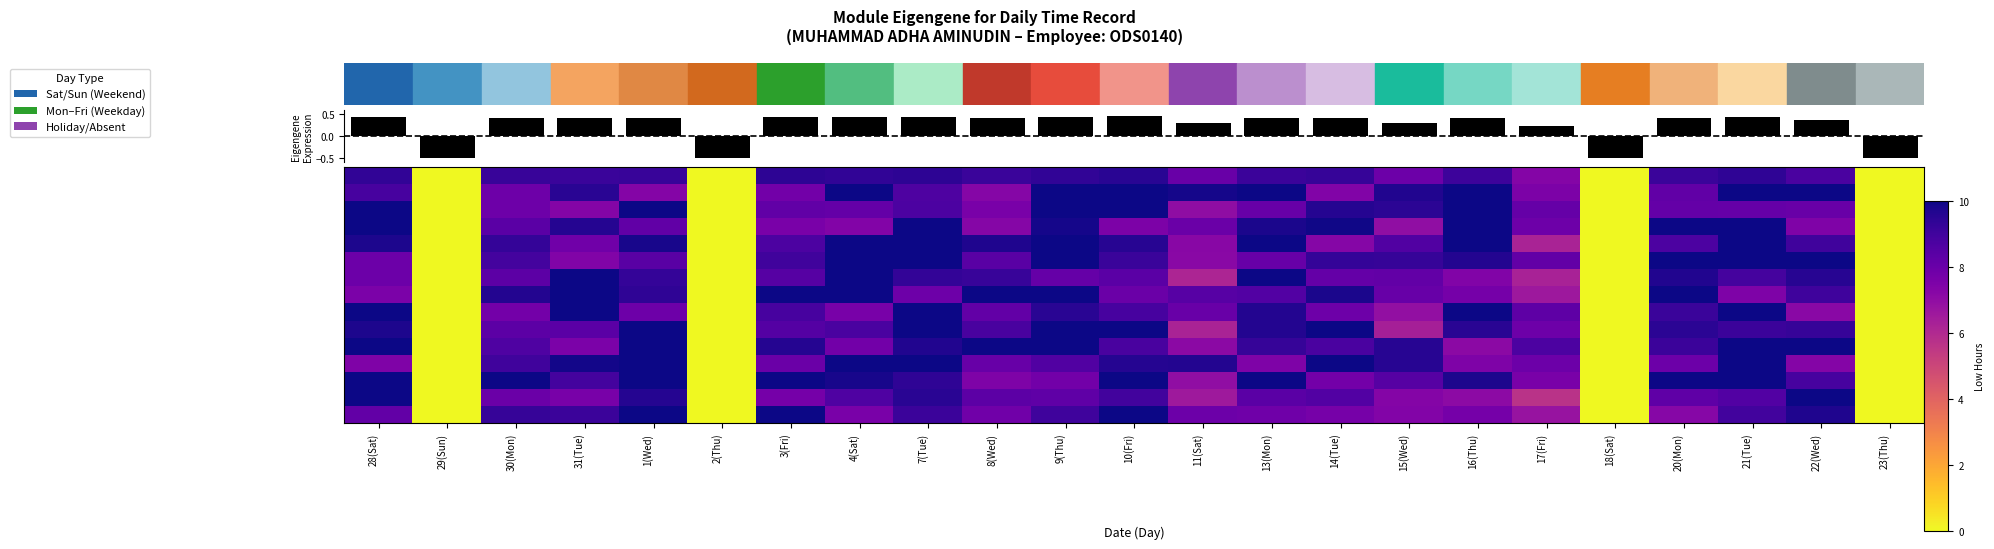

Between 11(Sat) and 13(Mon), which is larger?

13(Mon)